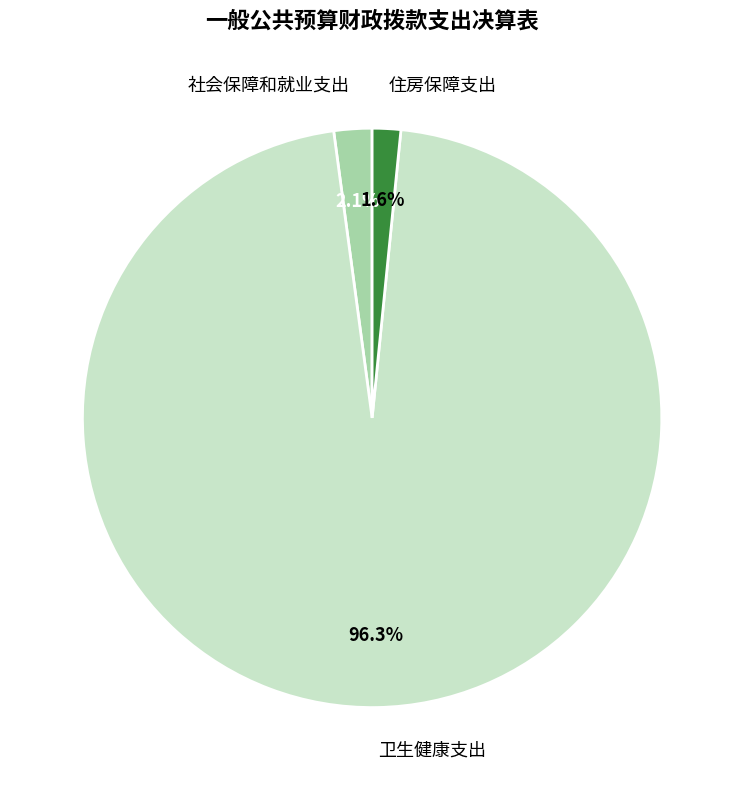

The 卫生健康支出 slice represents 96% of the pie. True or false?

True